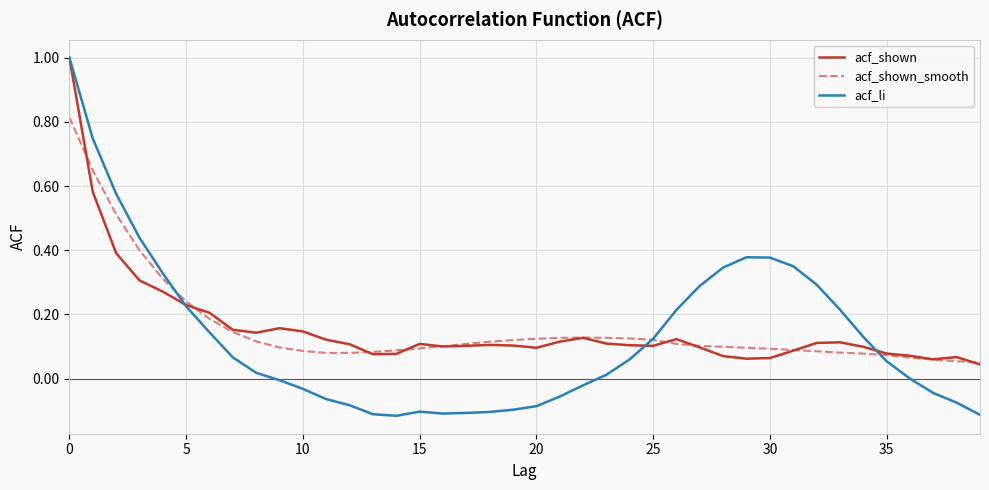

What is the maximum value for acf_li?

1.0